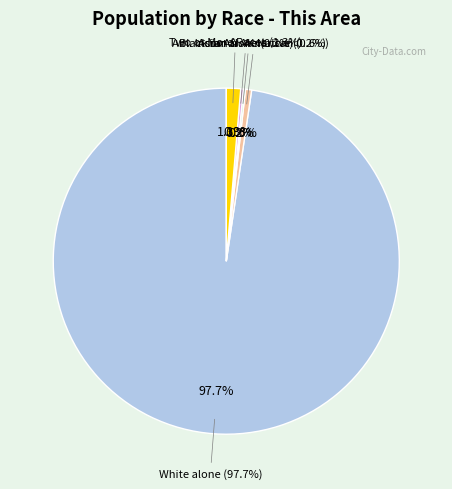

What is the change in value from Native Hawaiian and Other Pacific to Two or More Races?

+21